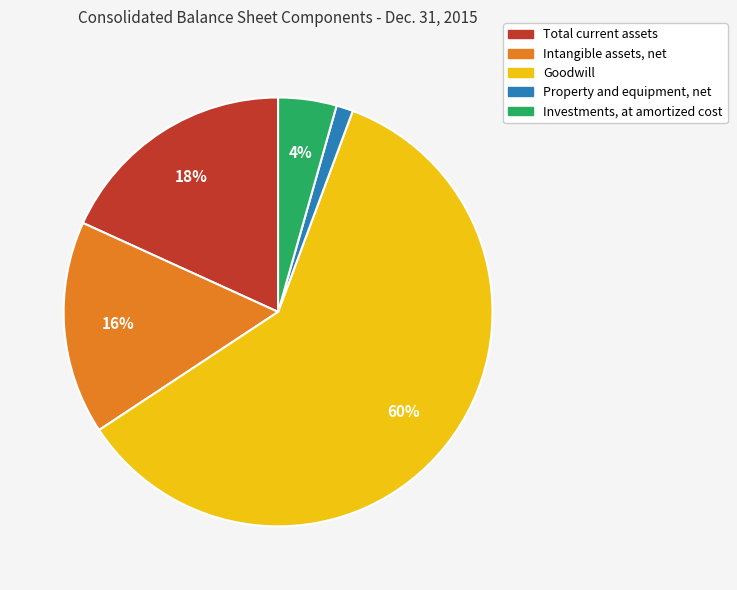

Which category accounts for the majority?

Goodwill